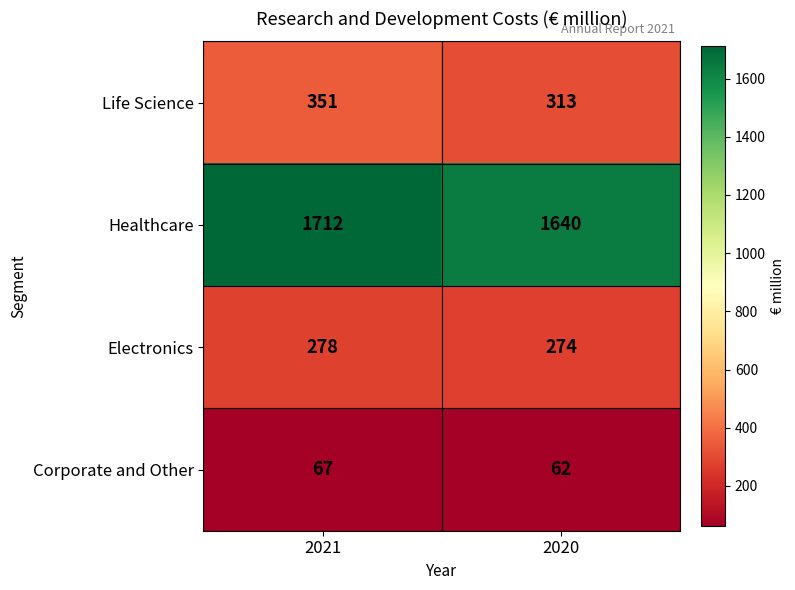

Which series changed the most between 2021 and 2020?

Healthcare